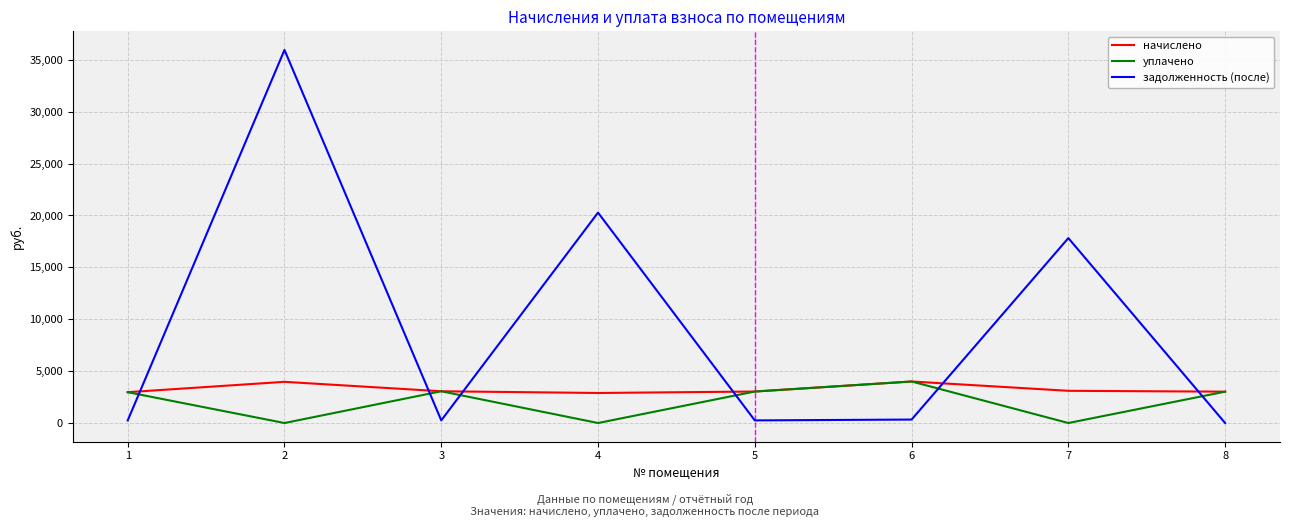

Rank the series by their average value, from highest to lowest.

задолженность (после), начислено, уплачено